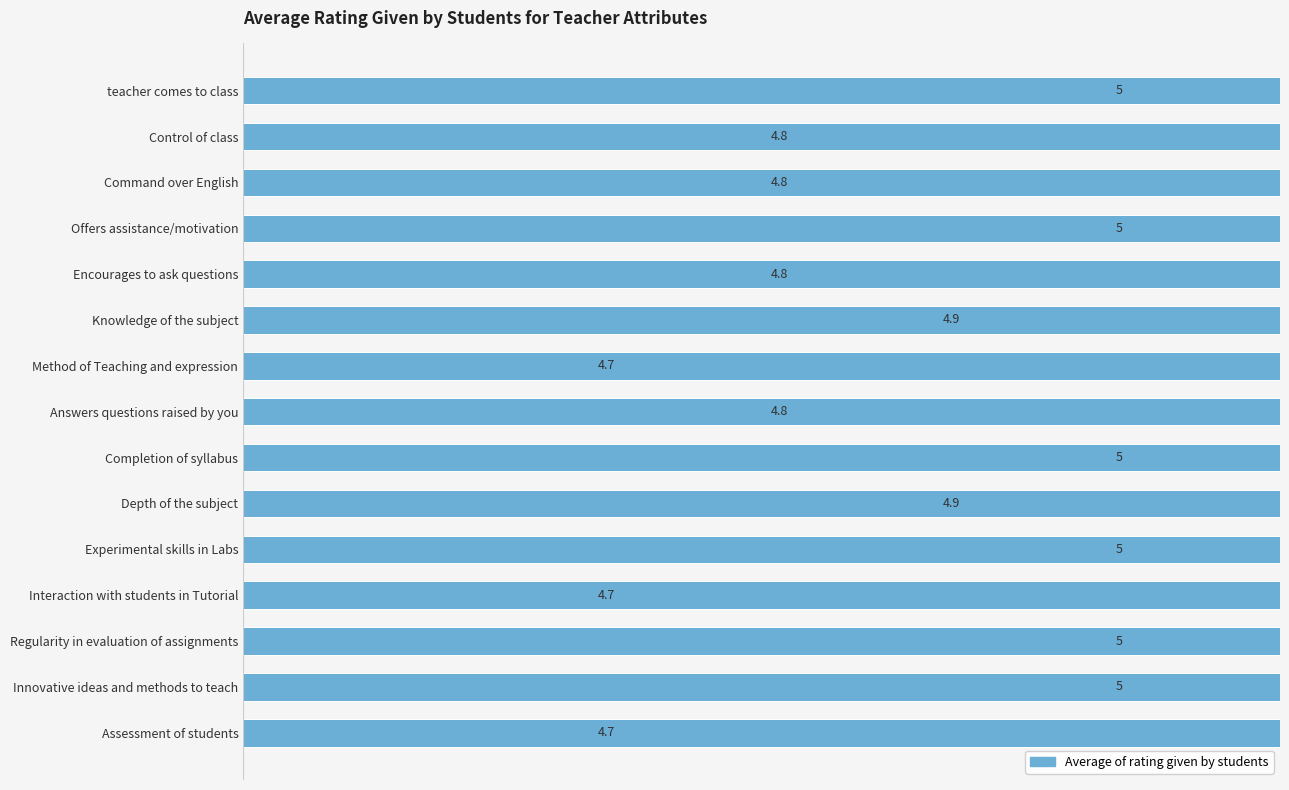

The chart shows a value of 8.3 at Answers questions raised by you. True or false?

False